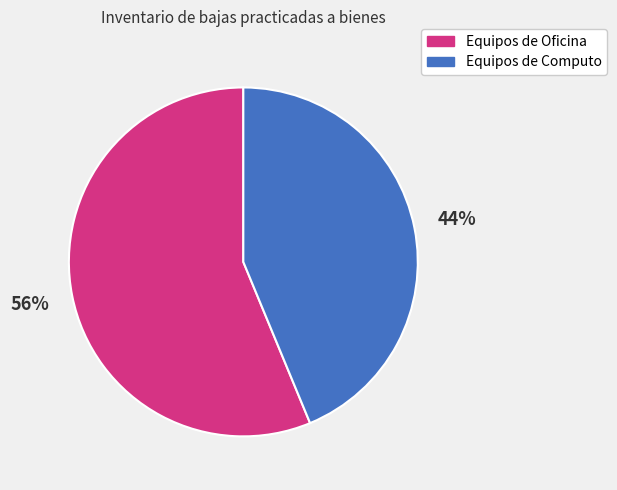

What is the smallest slice in the pie chart?

Equipos de Computo